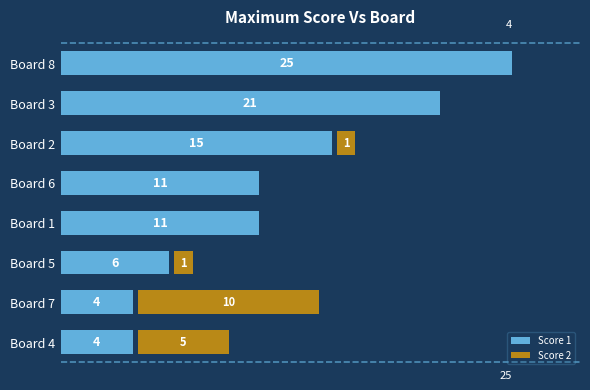

How many positive values does the Score 2 series have?

4